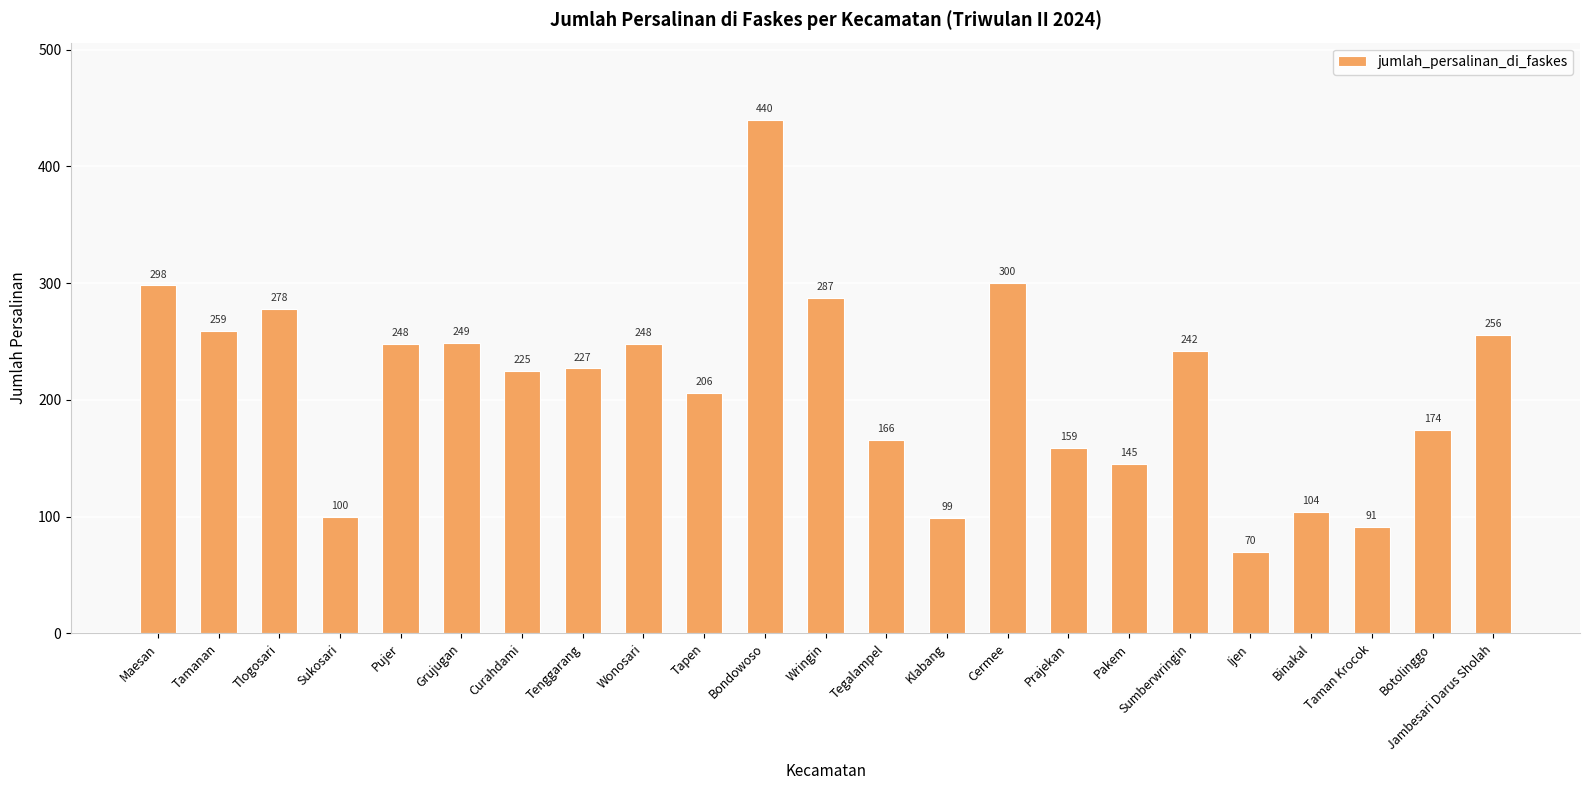

How many data points are less than 227?

11